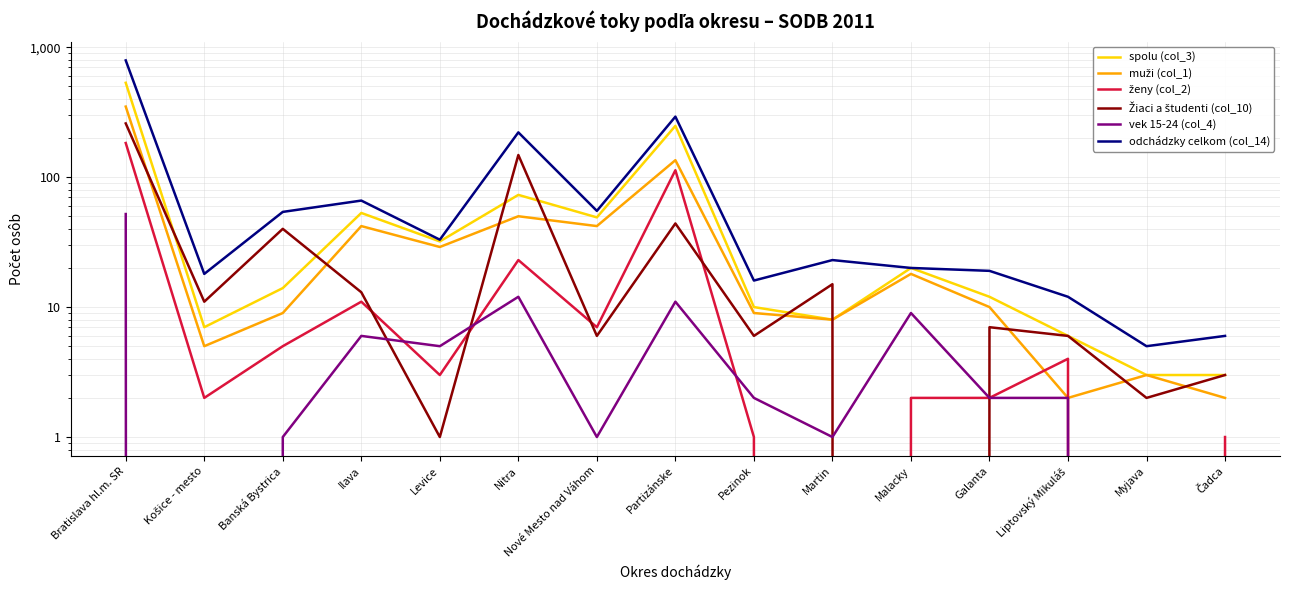

In odchádzky celkom (col_14), how many points are lower than both neighbors (excluding endpoints)?

5